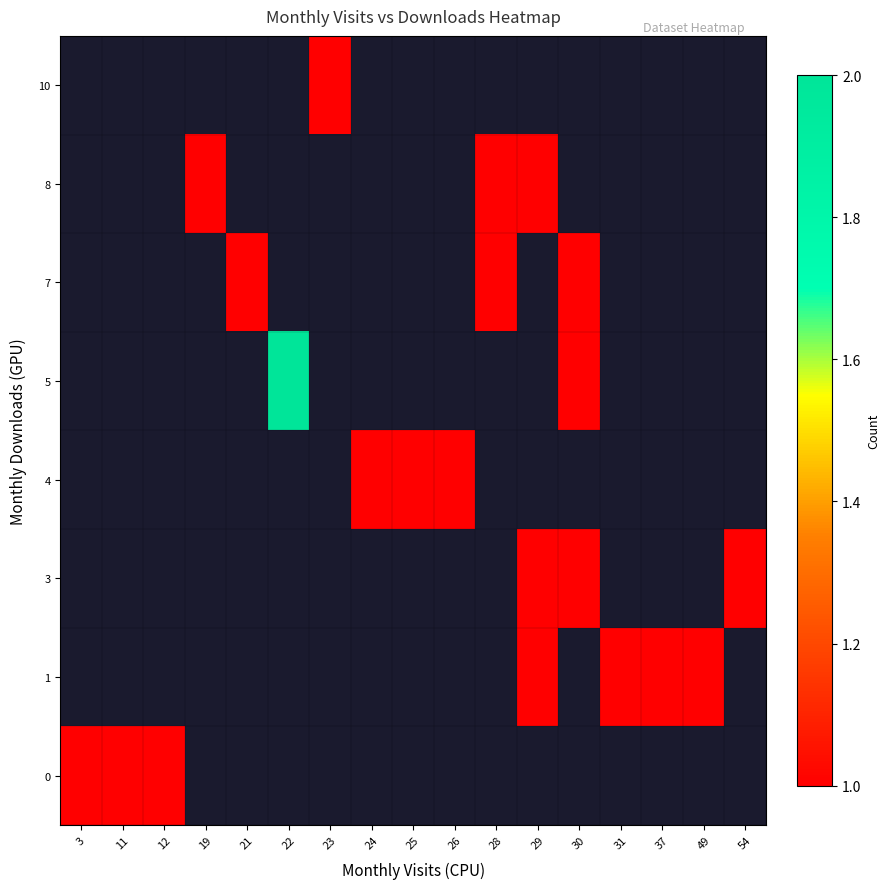

How many categories are shown in the chart?

17